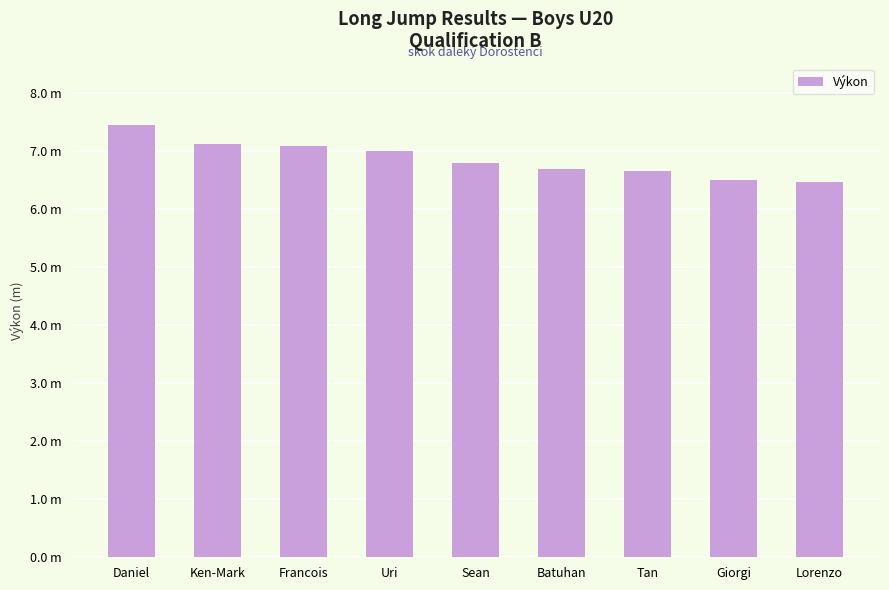

Are the bars horizontal?

No